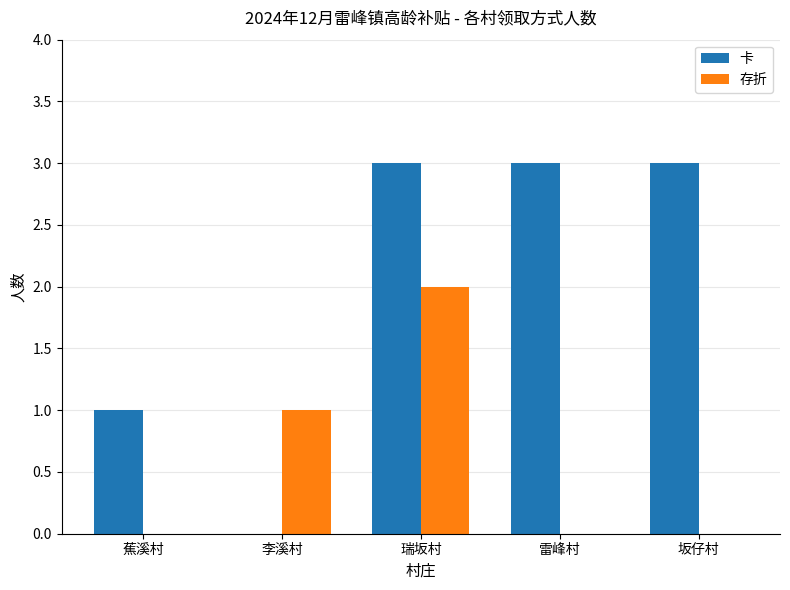

Reading right to left, extract all data points from this chart.

卡: 坂仔村=3	雷峰村=3	瑞坂村=3	李溪村=0	蕉溪村=1
存折: 坂仔村=0	雷峰村=0	瑞坂村=2	李溪村=1	蕉溪村=0